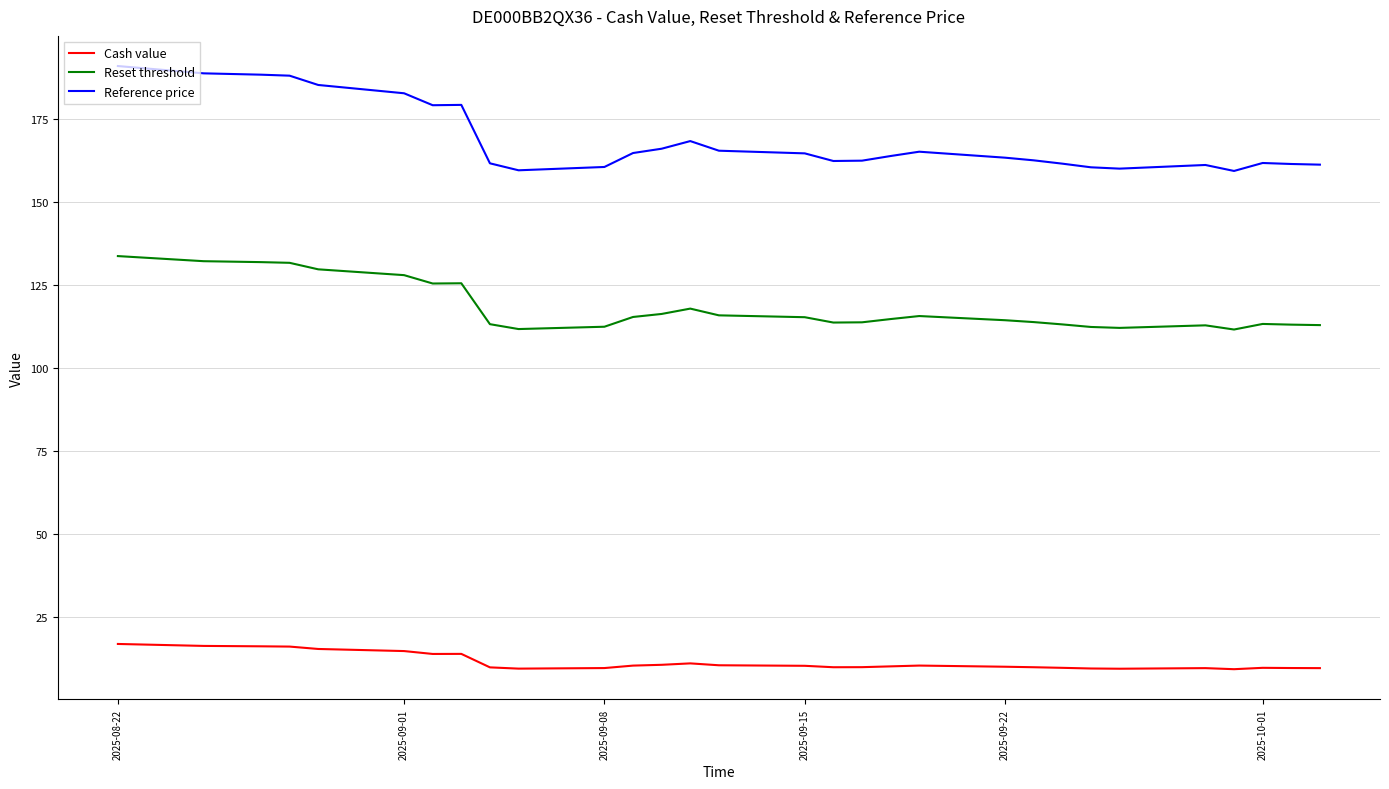

At how many categories does at least one series exceed 84?

32